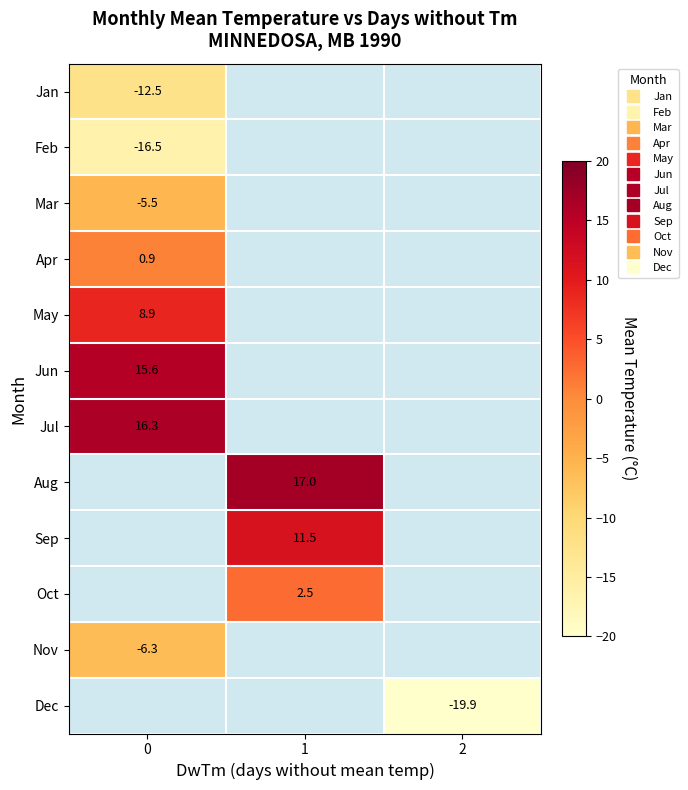

What is the highest value of the Feb series?

-16.5